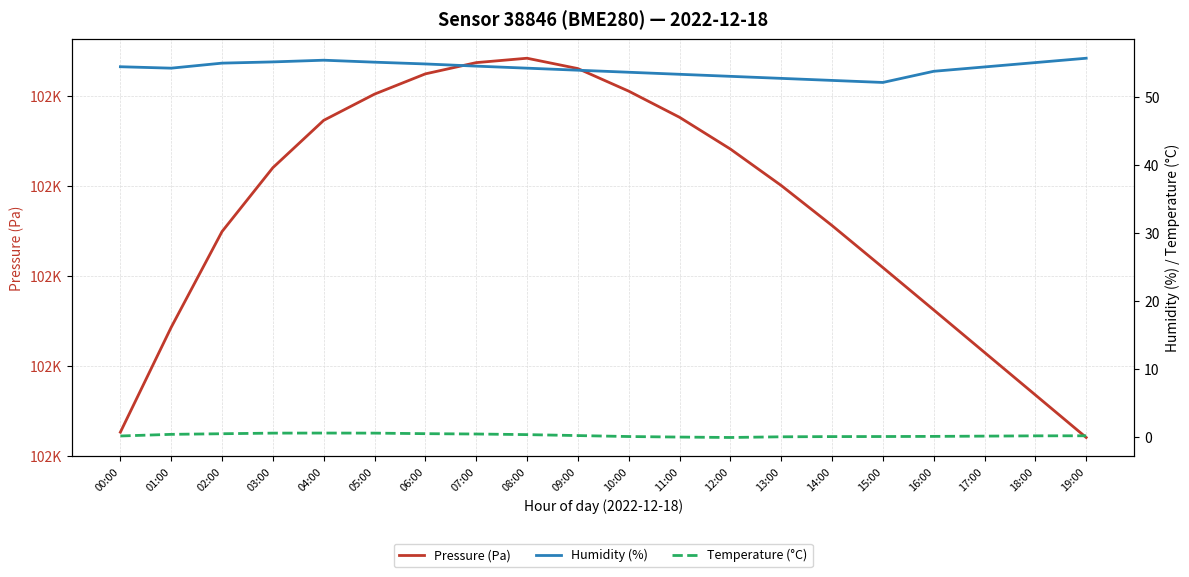

What is the label of the 17th point from the right?

03:00